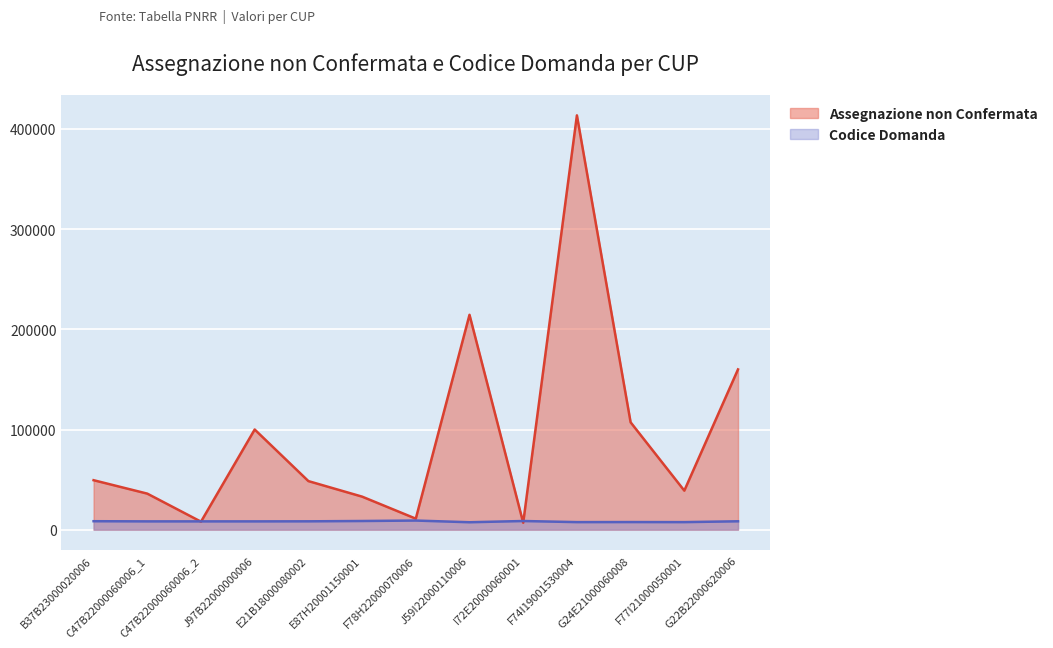

What is the sum of all Codice Domanda values?

106732.0